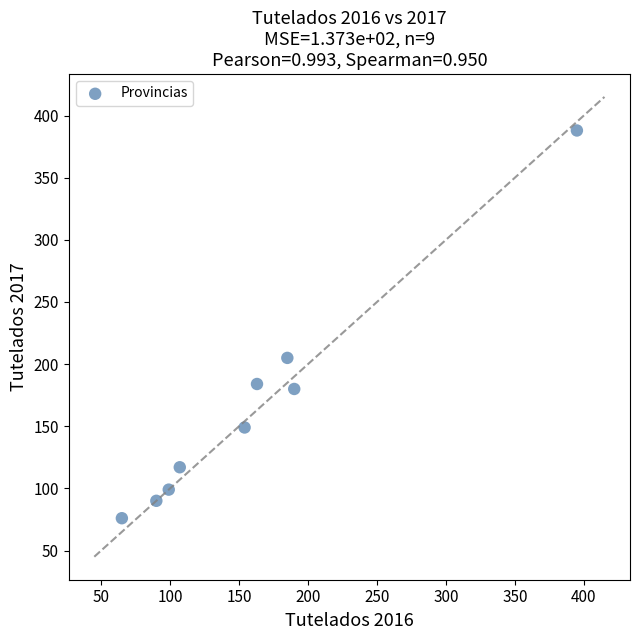

What is the range of X values (max minus min)?

330